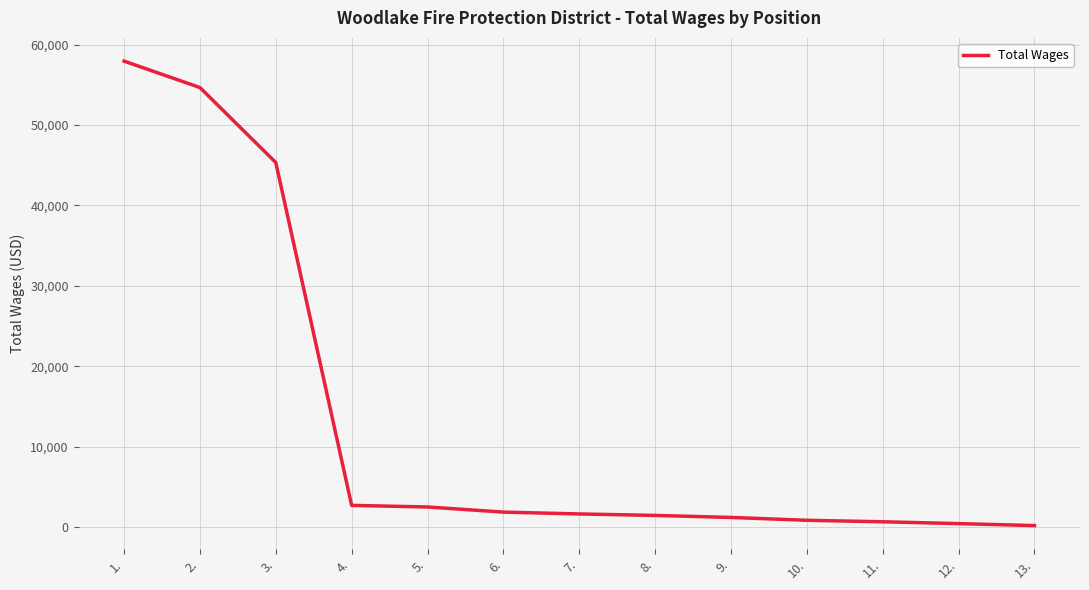

What is the greatest value displayed?

57964